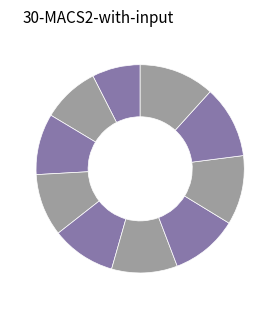

How many slices are in this pie chart?

10